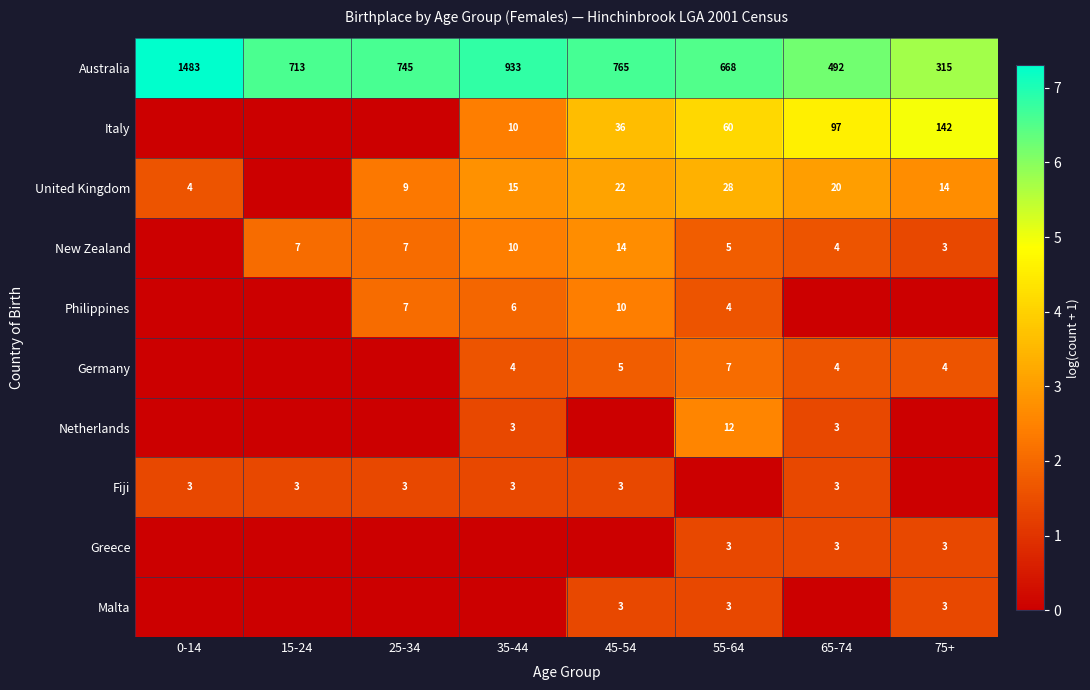

What is the spread (max minus min) of values at 65-74?

6.2